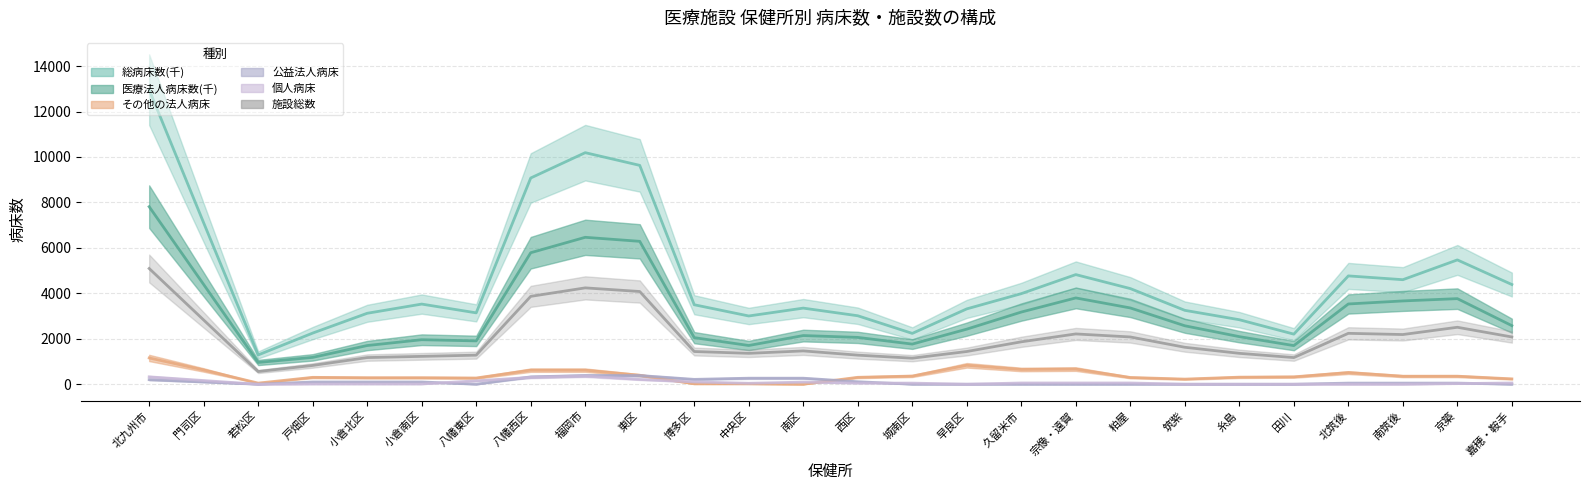

Does the chart display data point markers on the line(s)?

No